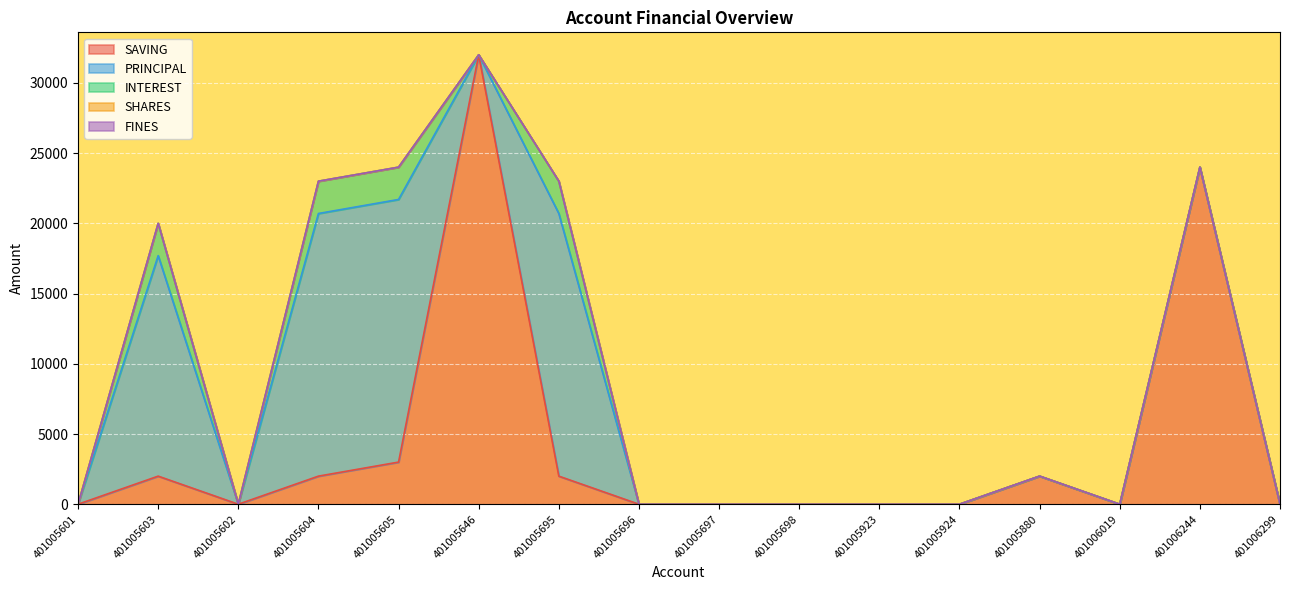

How many data points in INTEREST are above 0?

4